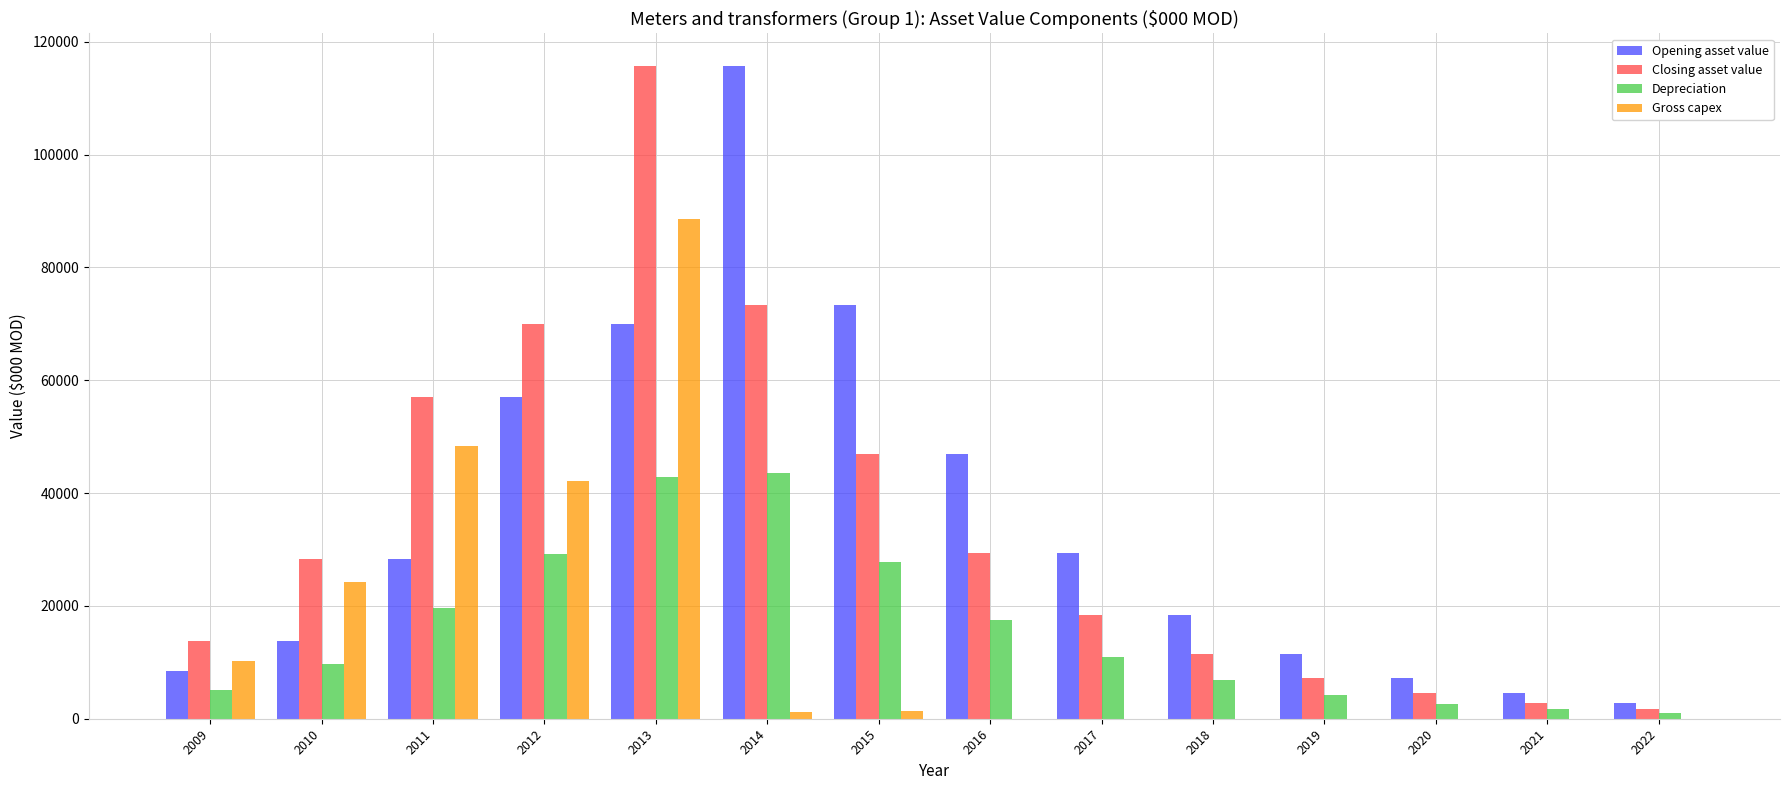

What are all the series names shown in the legend?

Opening asset value, Closing asset value, Depreciation, Gross capex